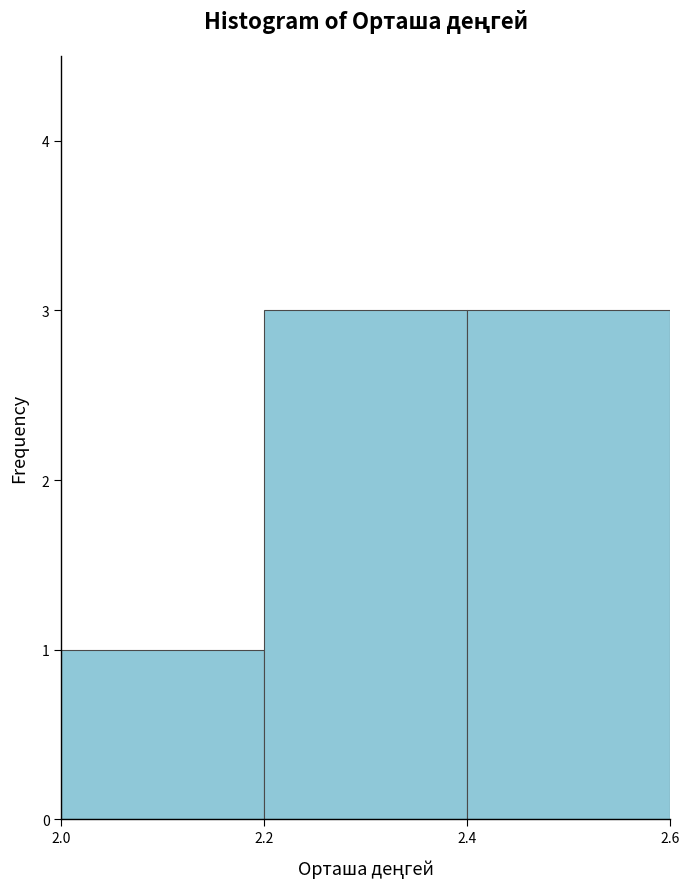

Reading left to right, list every bar in this chart as the range it spans on the x-axis followed by its height. The values are not printed on the chart, so give them approximately, as read against the axis.

2.0 to 2.2: 1
2.2 to 2.4: 3
2.4 to 2.6: 3